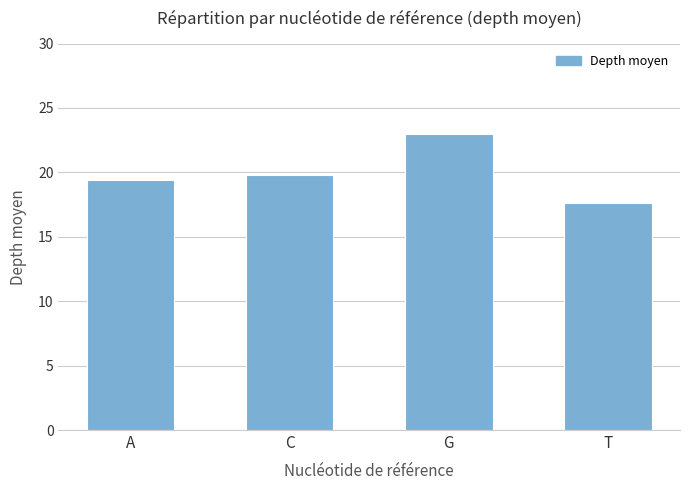

List the labels in order of value, largest first.

G, C, A, T